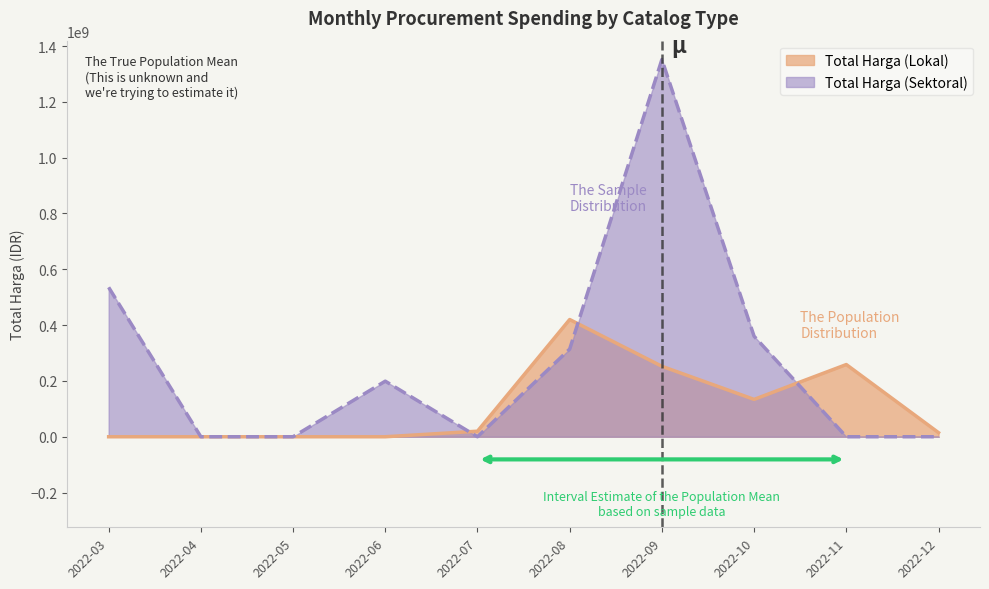

What are all the series names shown in the legend?

Total Harga (Lokal), Total Harga (Sektoral)